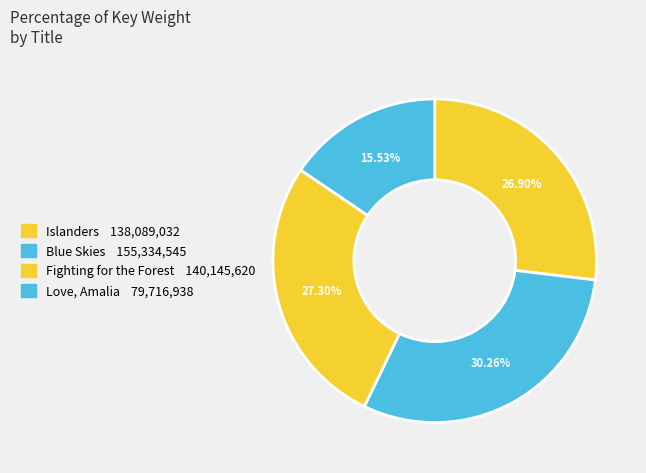

Count the number of slices in the pie.

4